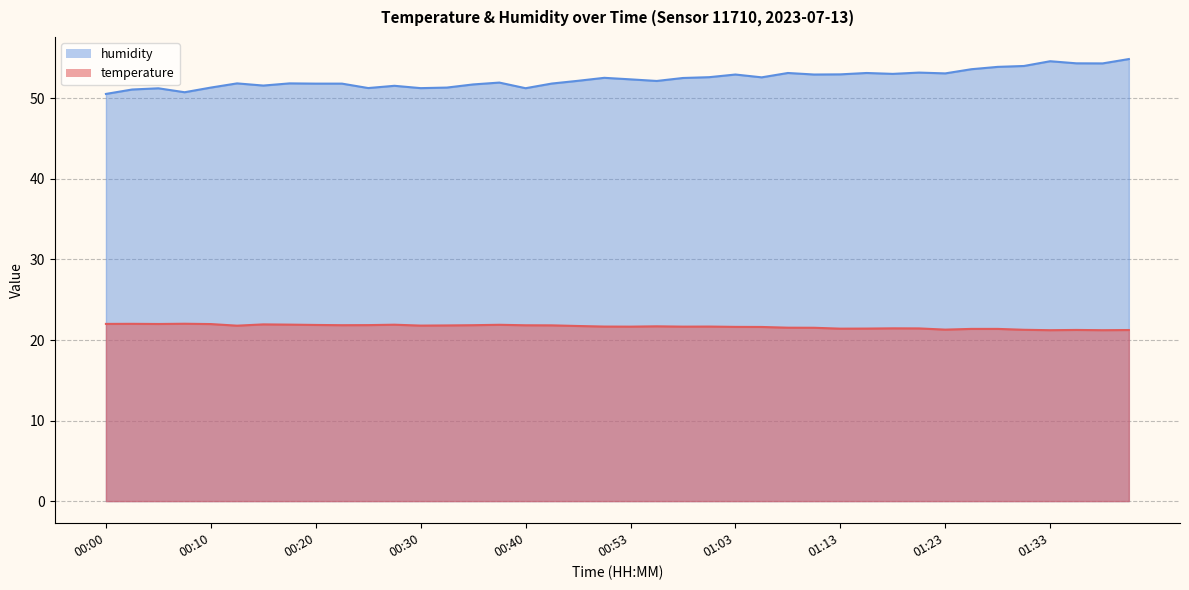

True or false: temperature has a value of 13.1 at 00:00.

False